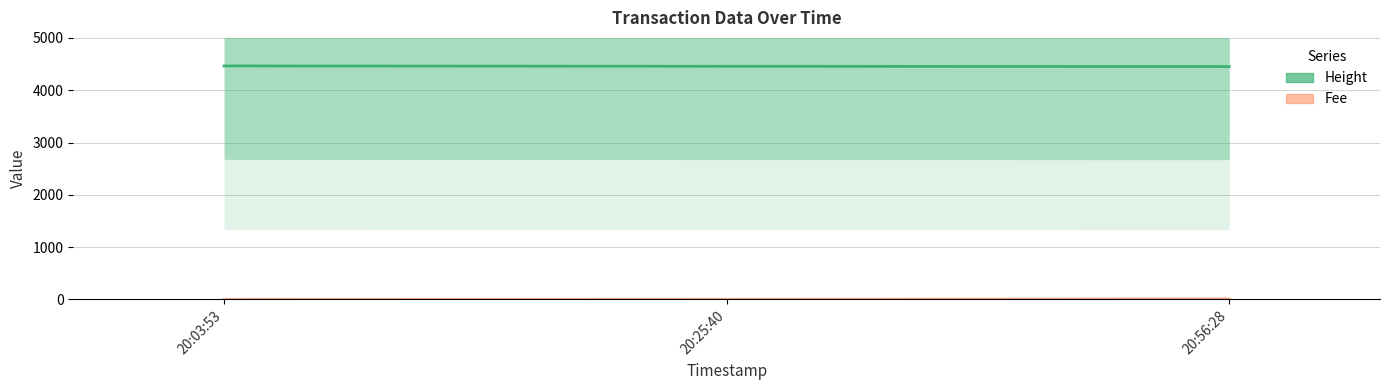

What is the value of the Fee point at the 1st from the left?

0.1